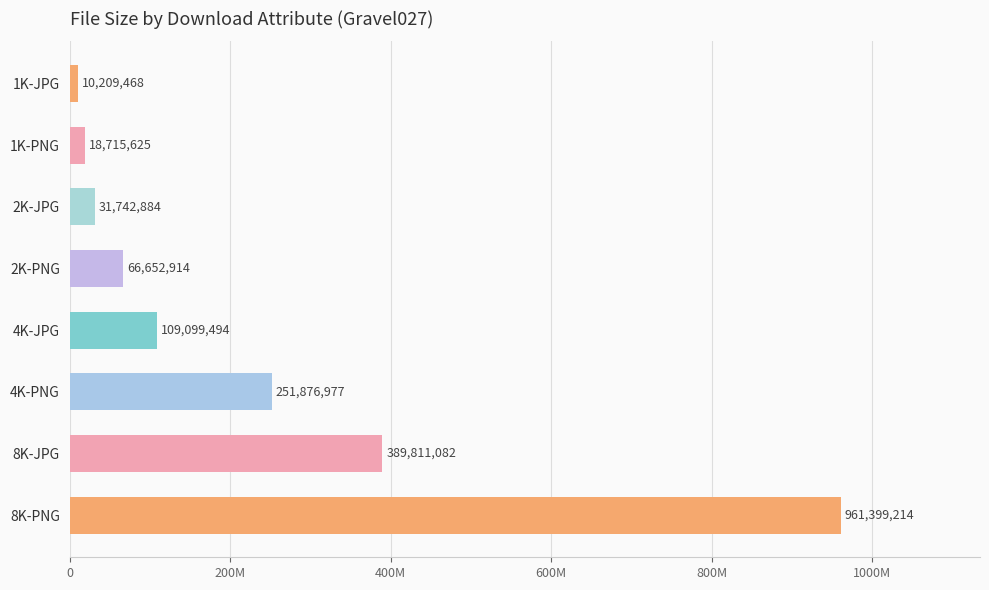

What is the difference between the maximum and second lowest values?

942683589